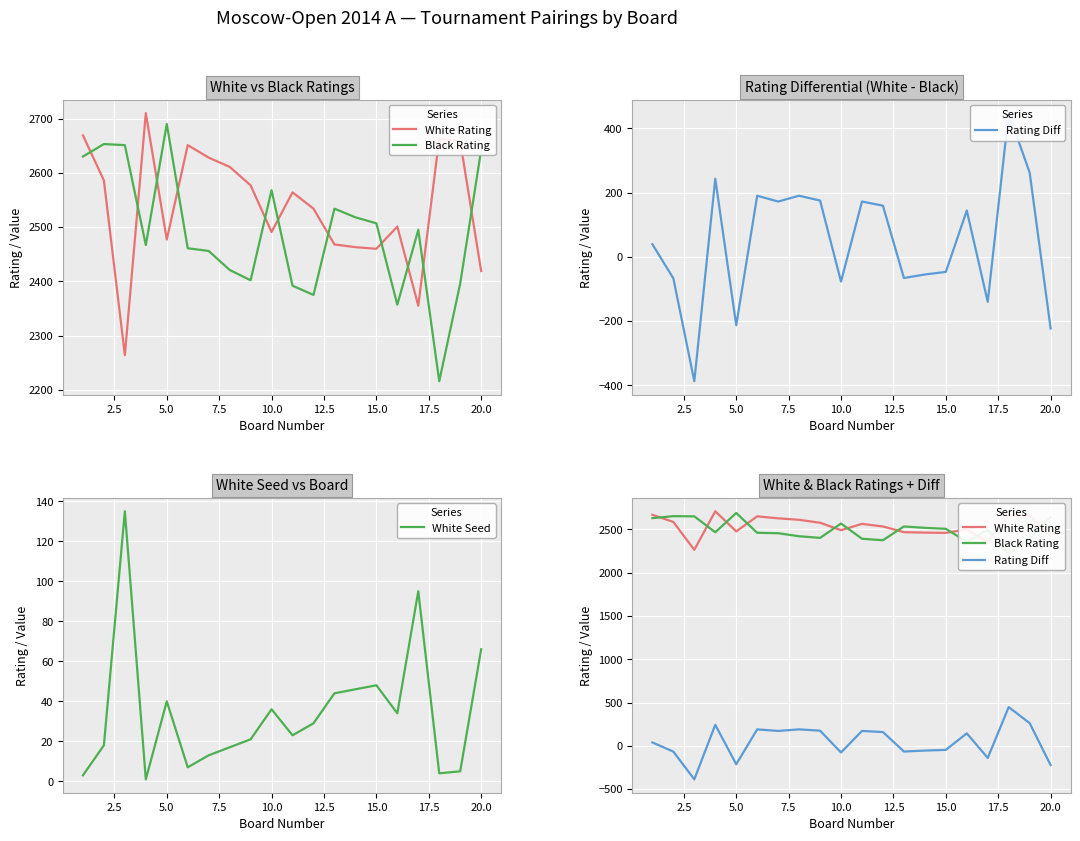

True or false: Black Rating and Rating Diff intersect in this chart.

False